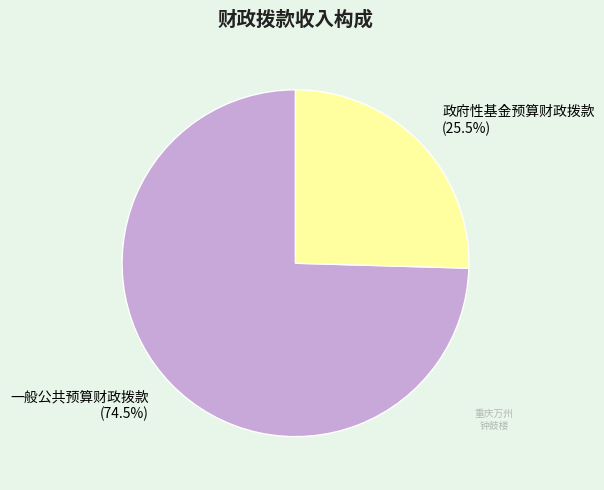

Rank the categories by value from lowest to highest.

政府性基金预算财政拨款, 一般公共预算财政拨款